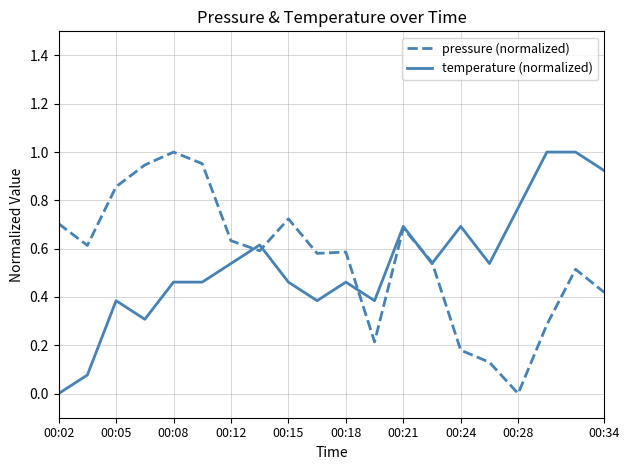

How many lines are shown in the chart?

2